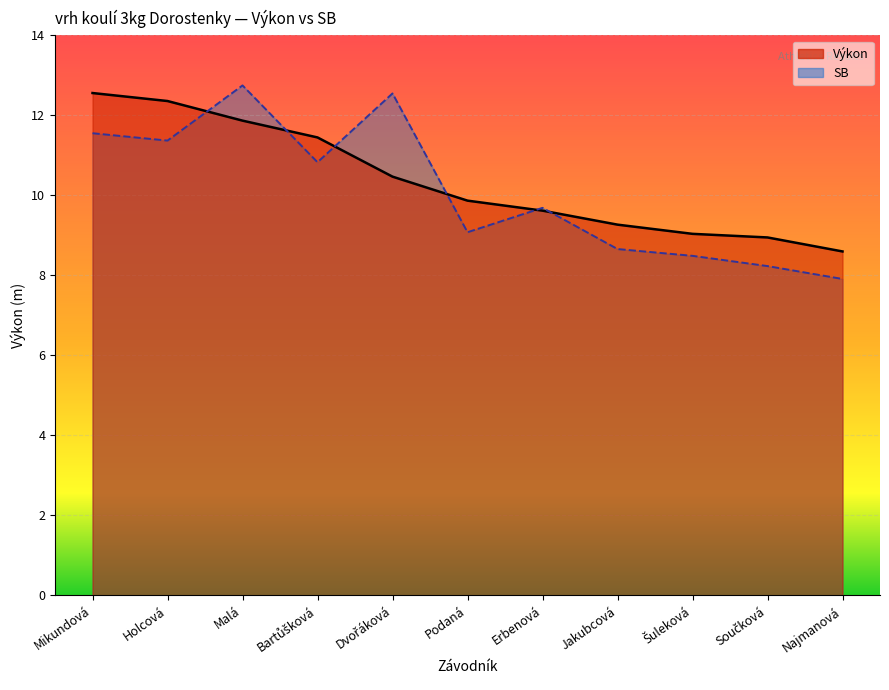

The chart shows a value of 18.3 at Bartůšková. True or false?

False